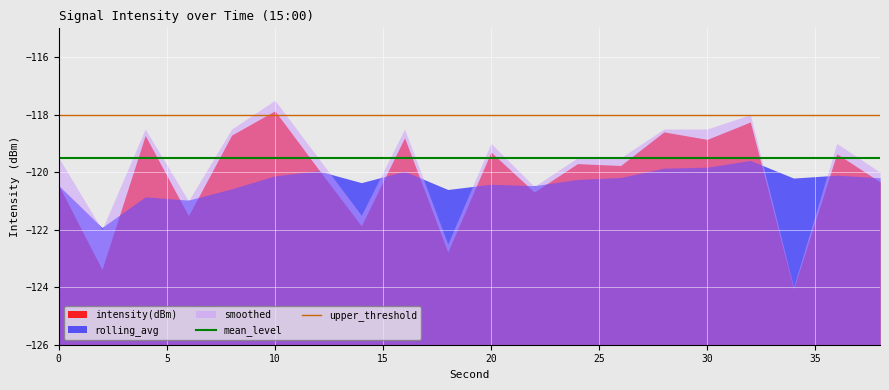

What is the maximum value shown in the chart?

-118.0